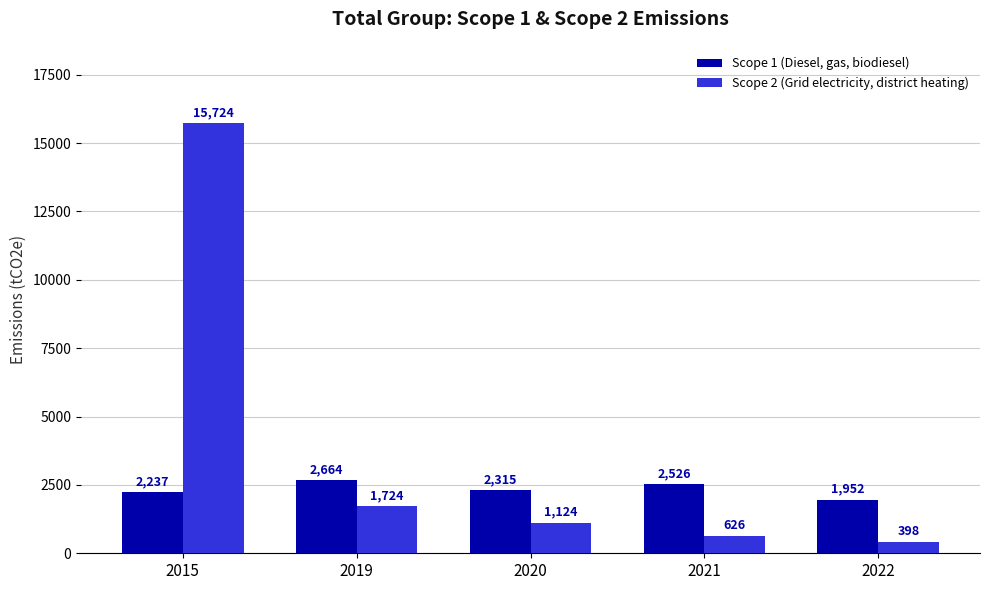

What is the difference between the highest and lowest values at 2019?

940.0